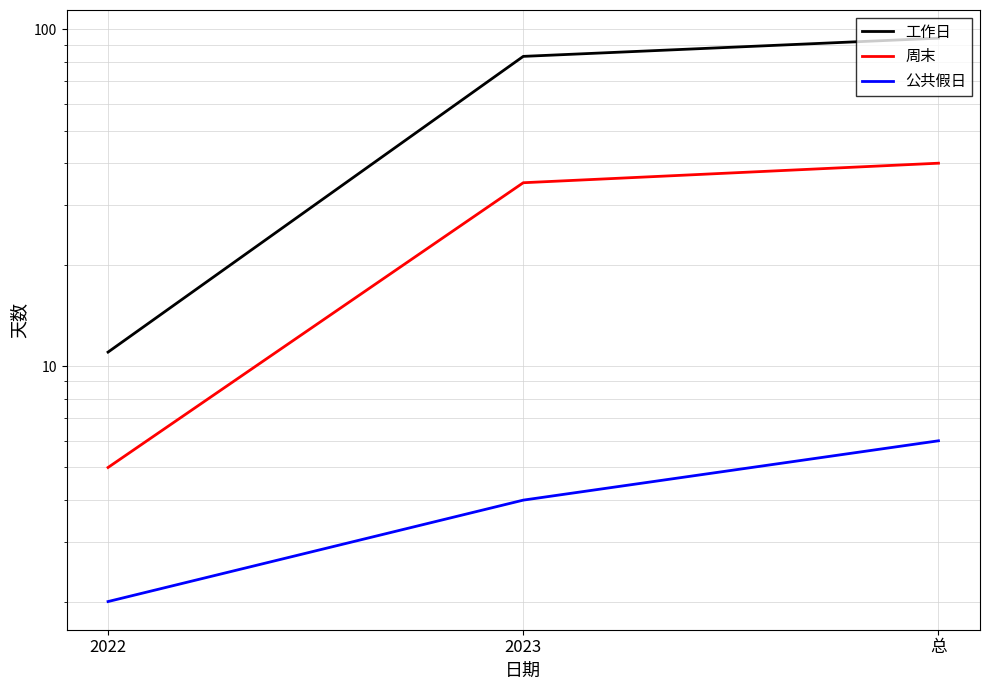

Between 2022 and 2023, which series saw the biggest shift?

工作日